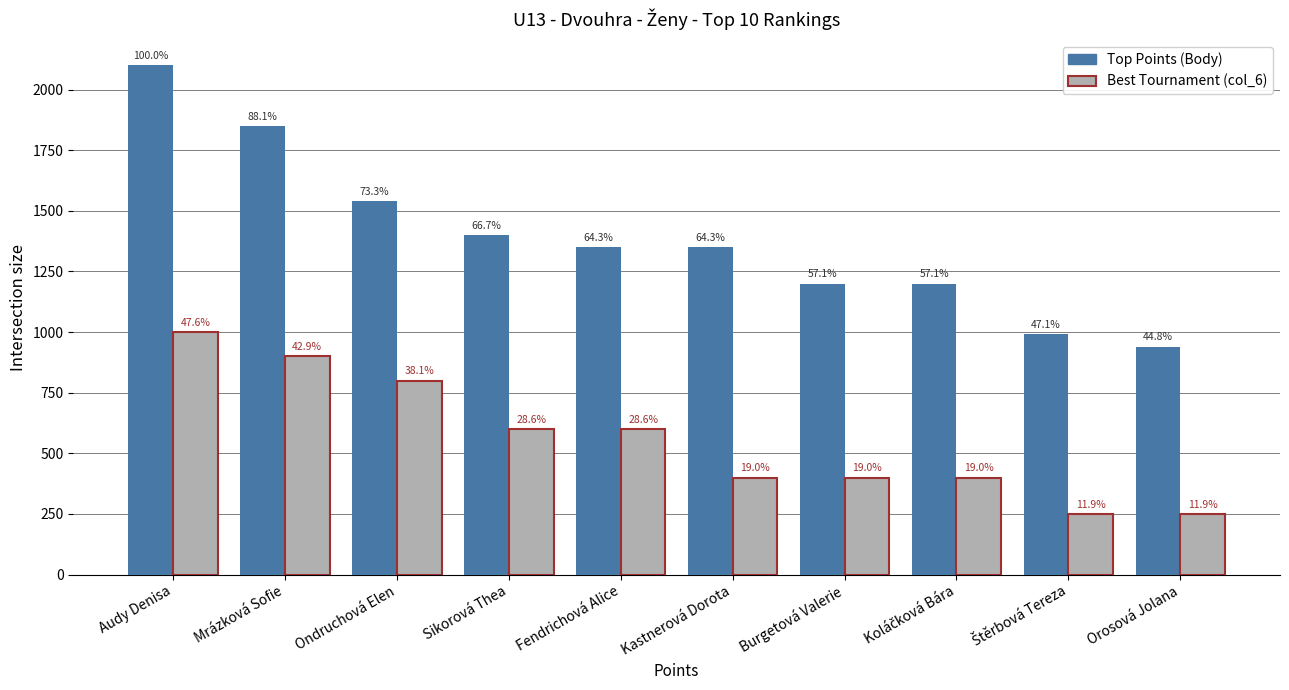

At which label does Best Tournament (col_6) reach its minimum?

Štěrbová Tereza